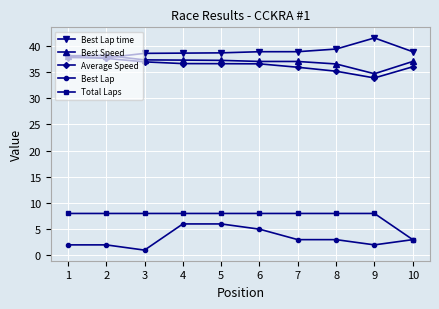

True or false: Best Speed has more than 0 interior local peaks.

True